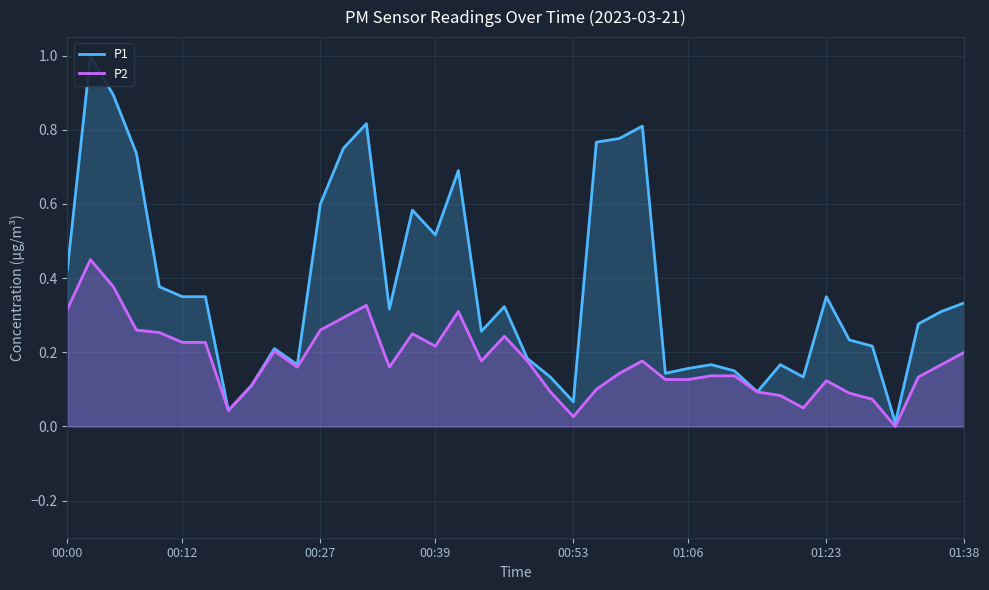

True or false: P2 and P1 cross at least once.

False